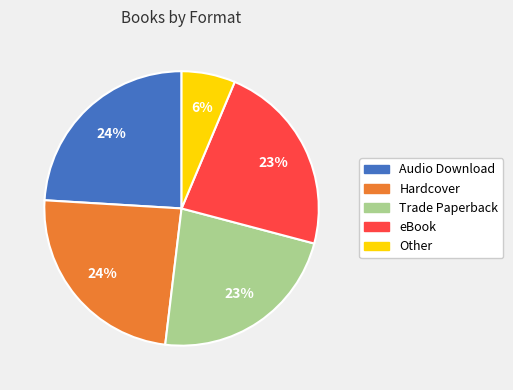

To the nearest percent, what is the average slice percentage?

20%